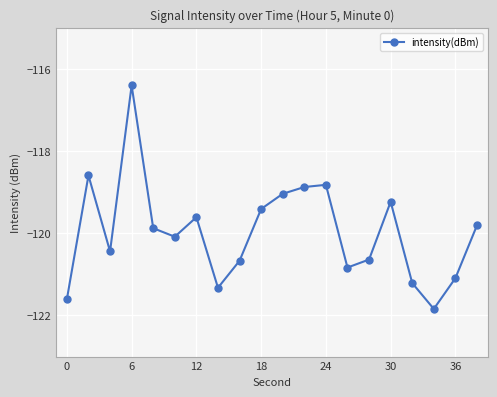

What is the smallest value displayed?

-121.8